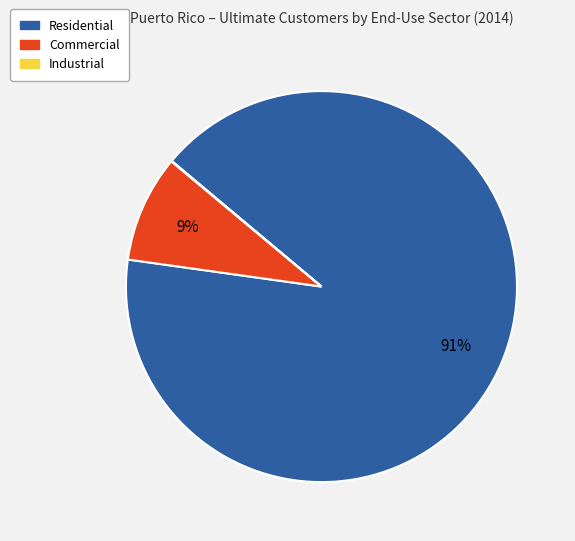

Which category has the biggest portion of the pie?

Residential